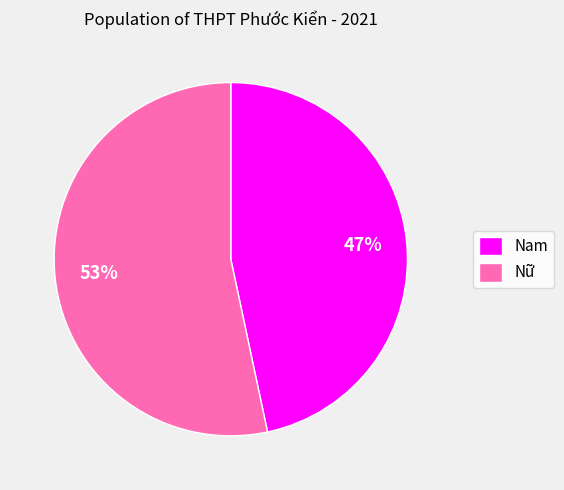

Combined, do Nam and Nữ account for over 50%?

Yes